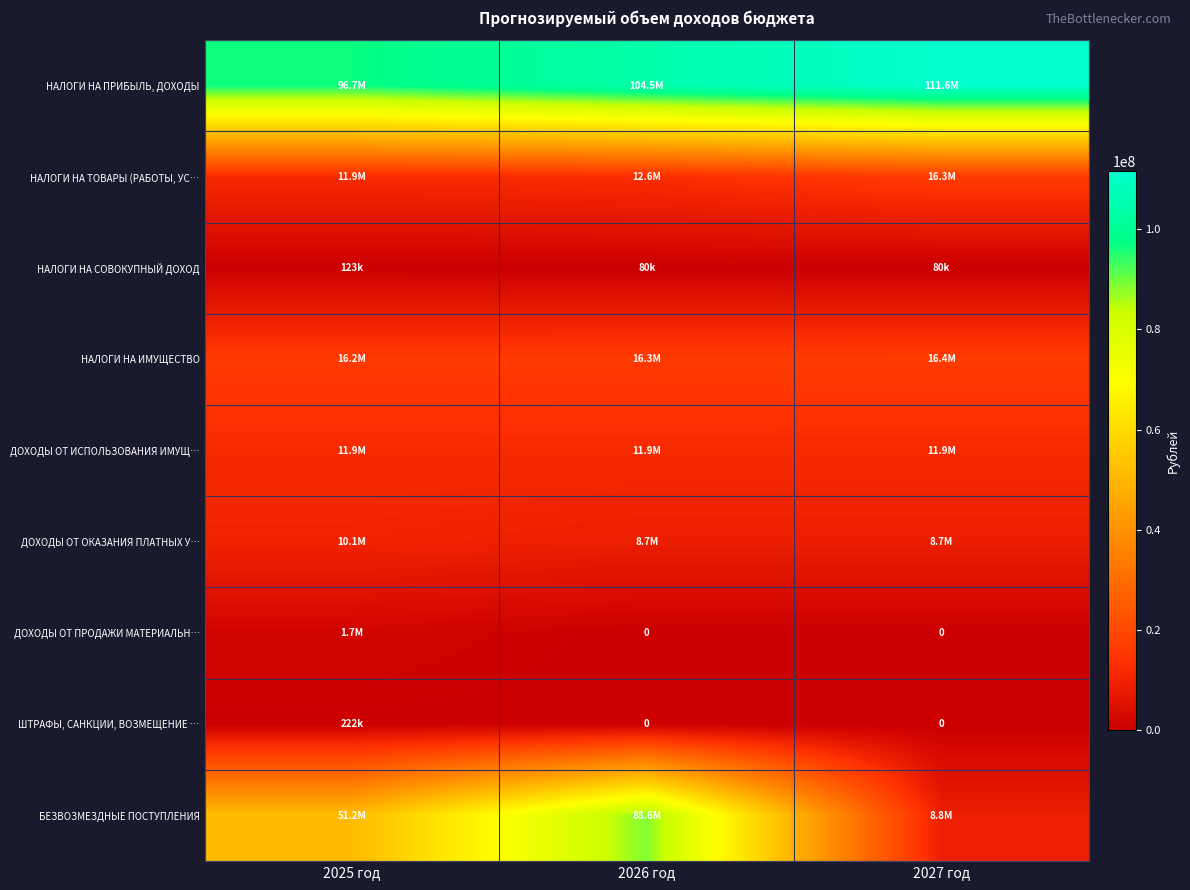

Is it true that БЕЗВОЗМЕЗДНЫЕ ПОСТУПЛЕНИЯ equals 8764479.0 at 2027 год?

True